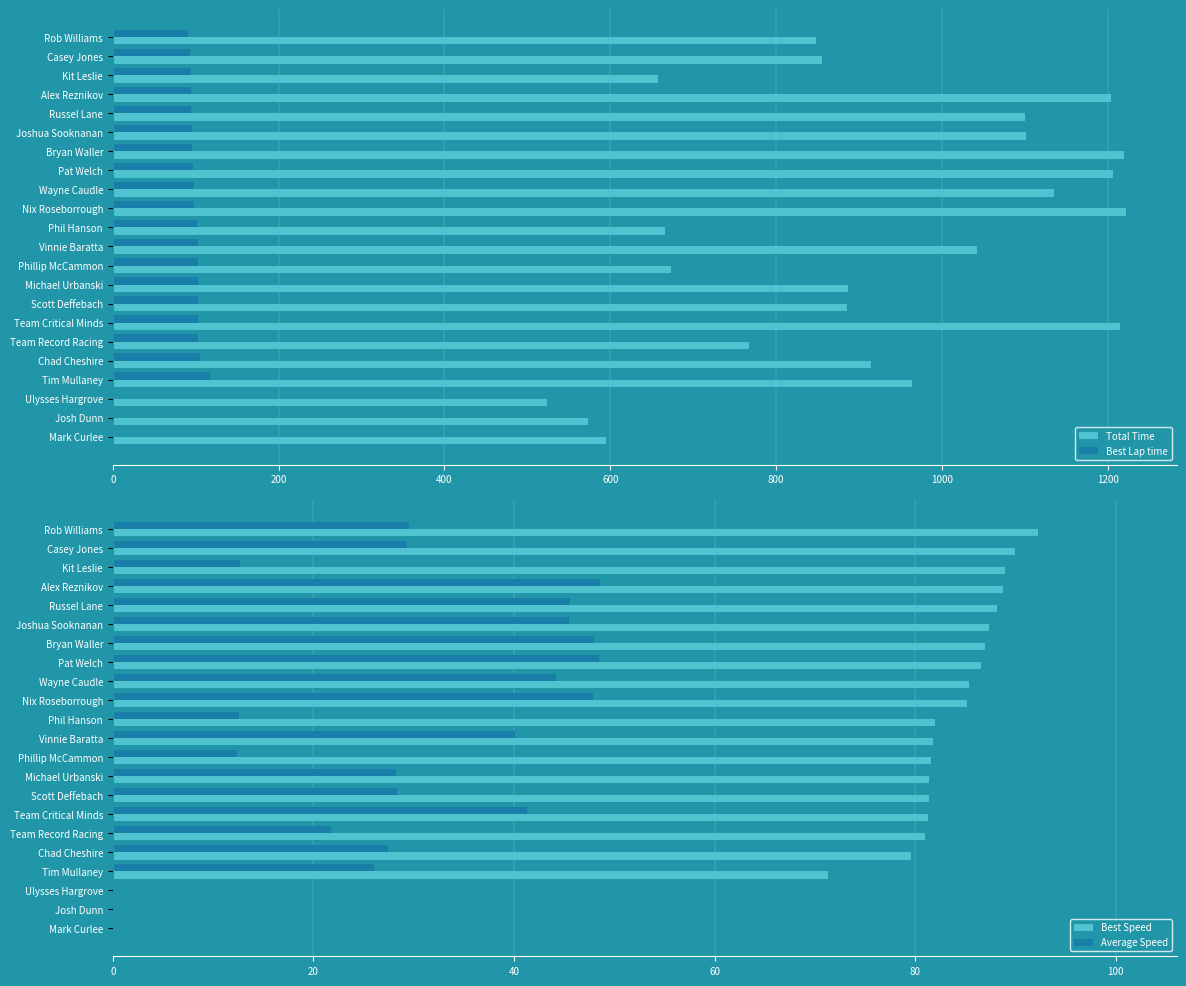

What is the sum of all Average Speed values?

637.5